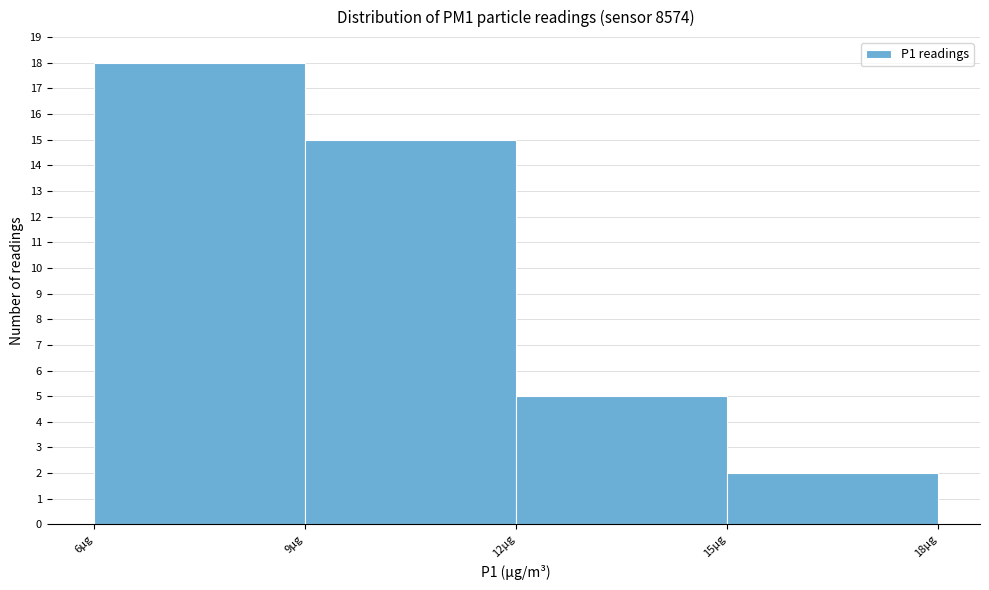

Reading left to right, transcribe this chart: for each bar, give the range it covers on the x-axis and its height. The values are not printed on the chart, so give them approximately, as read against the axis.

6 to 9: 18
9 to 12: 15
12 to 15: 5
15 to 18: 2